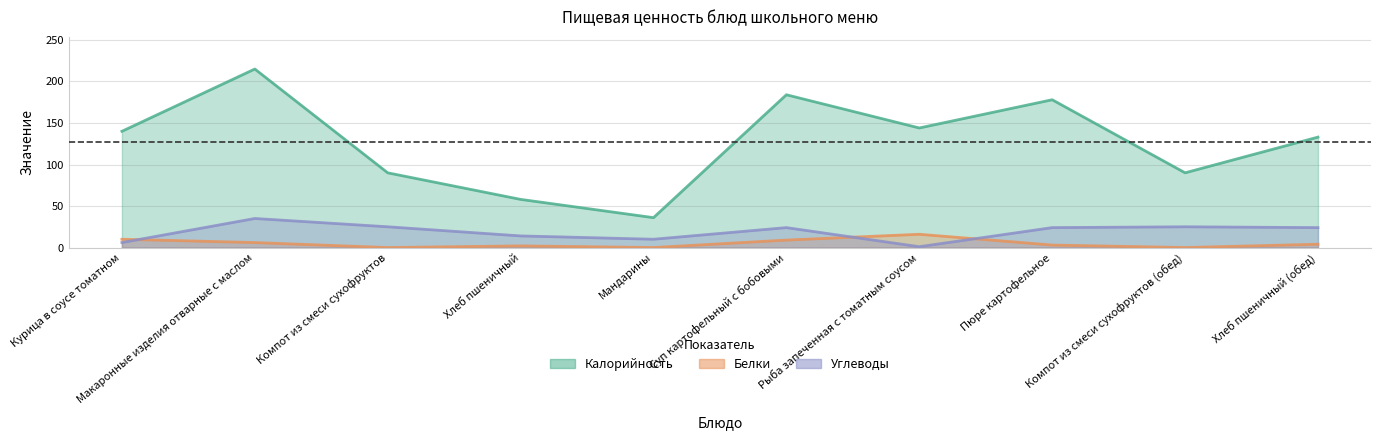

At which category does Белки reach its first local valley?

Компот из смеси сухофруктов